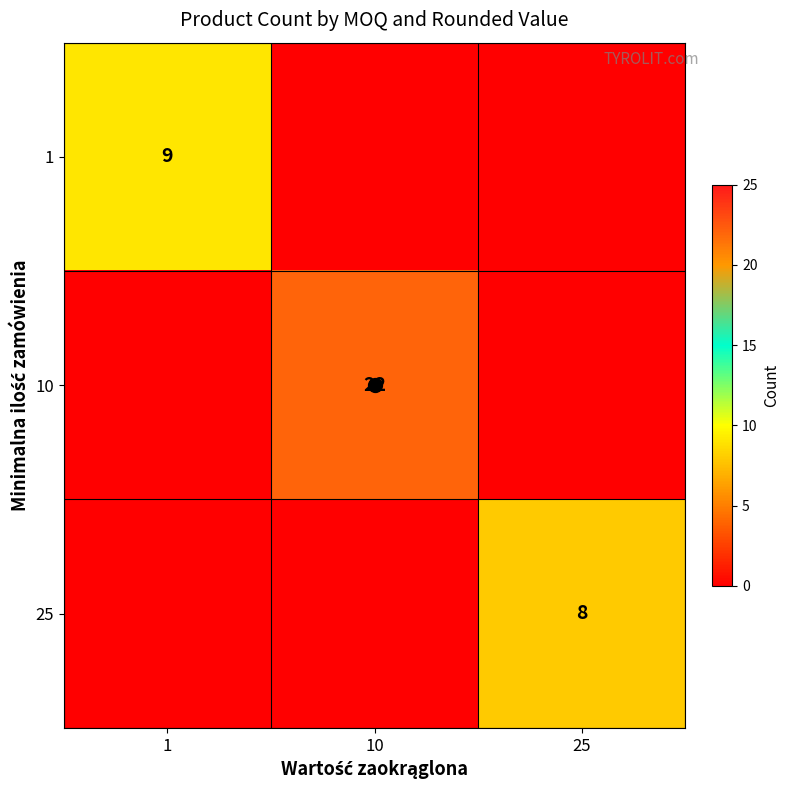

How many categories are shown in the chart?

3